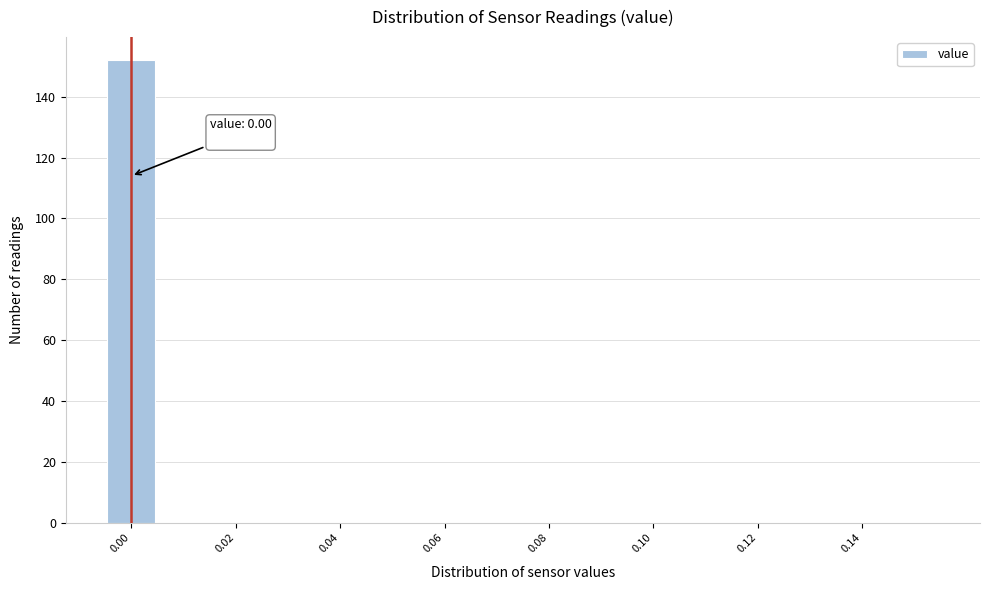

Which range on the x-axis has the tallest bar?

-0.005 to 0.005